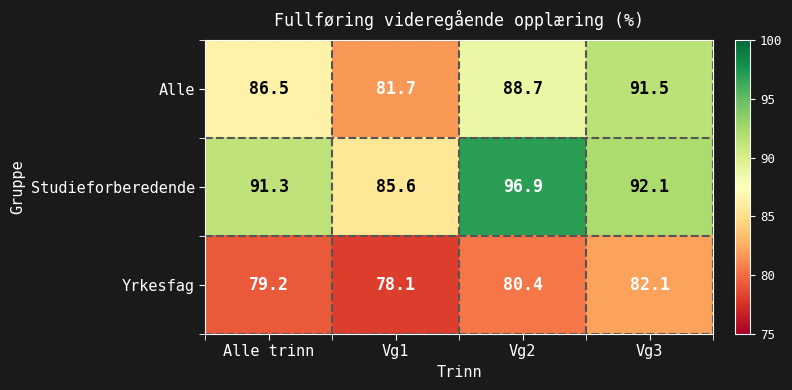

At which label does Yrkesfag first exceed 80?

Vg2